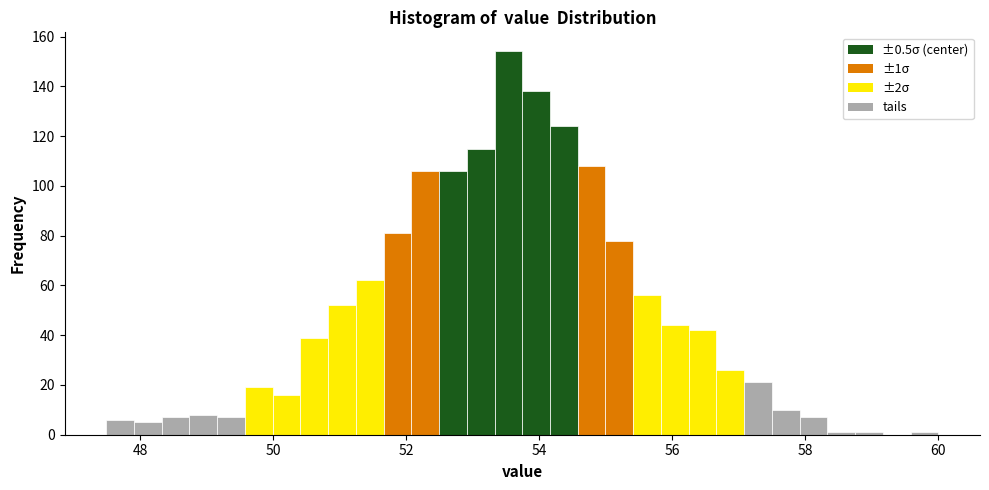

Around what value on the x-axis is the tallest bar? Give the approximate position of its centre, as read against the axis.

53.6